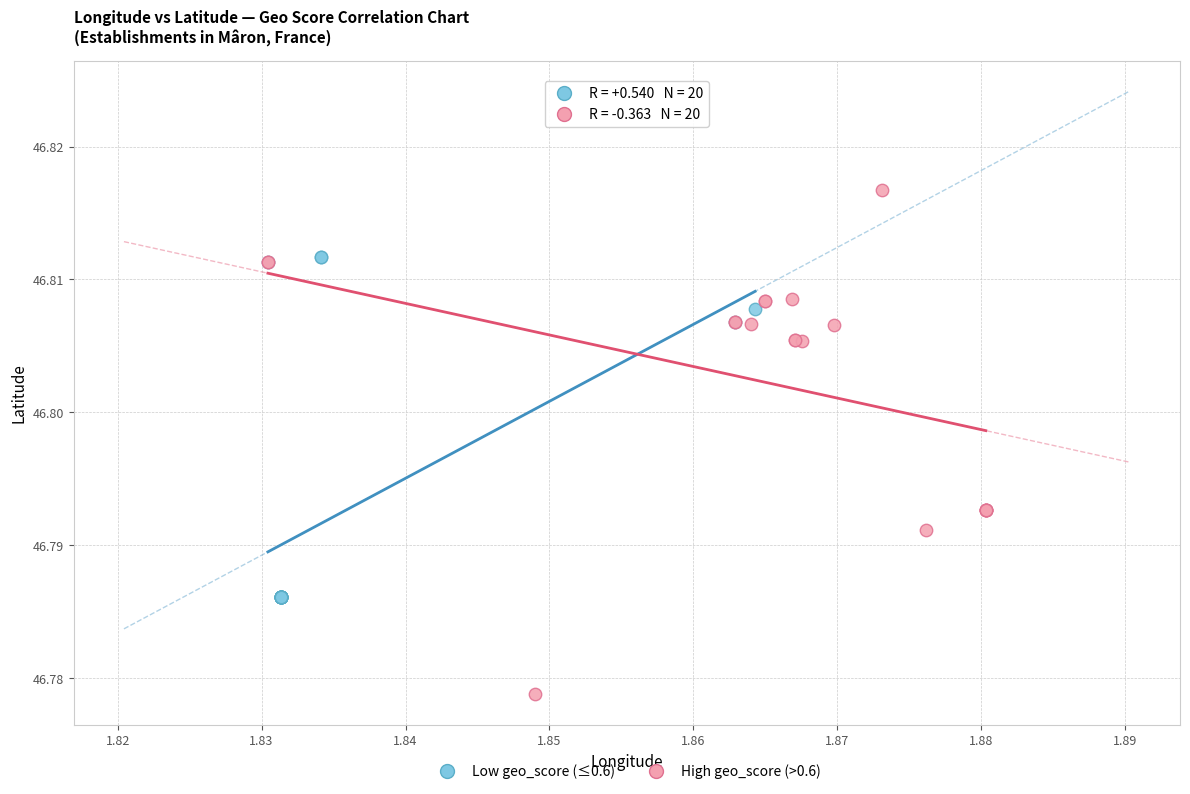

Which series has the widest spread of Y values?

High geo_score (>0.6)